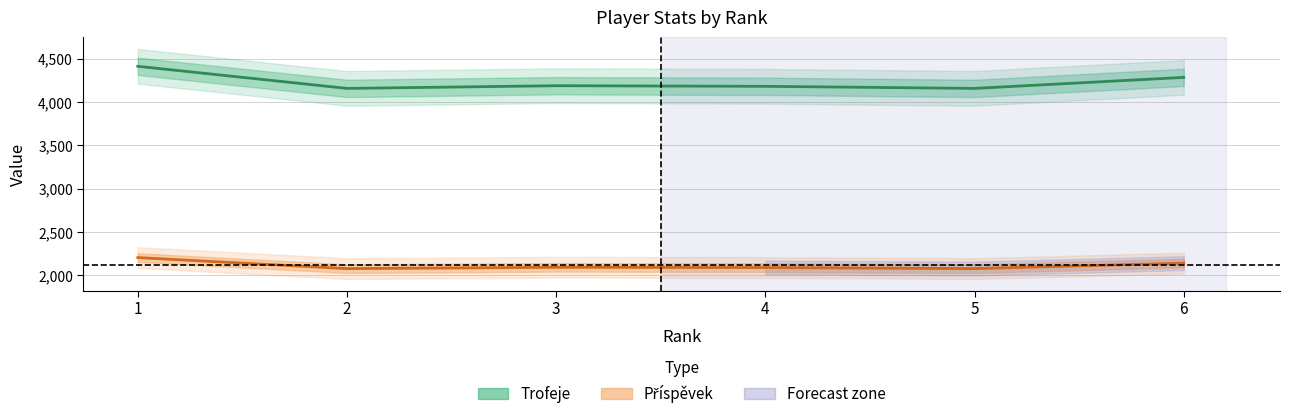

Is it true that Příspěvek equals 2141 at 6?

True